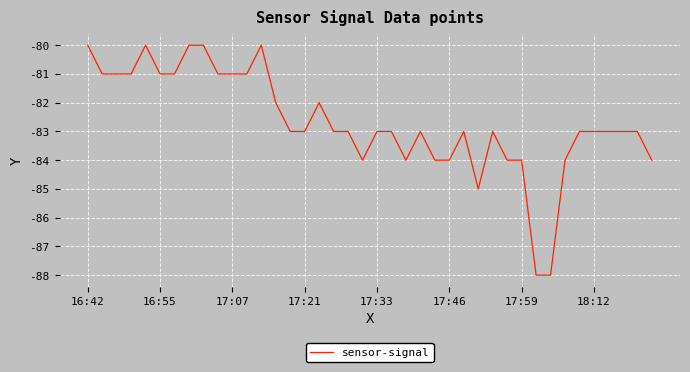

What is the greatest value displayed?

-80